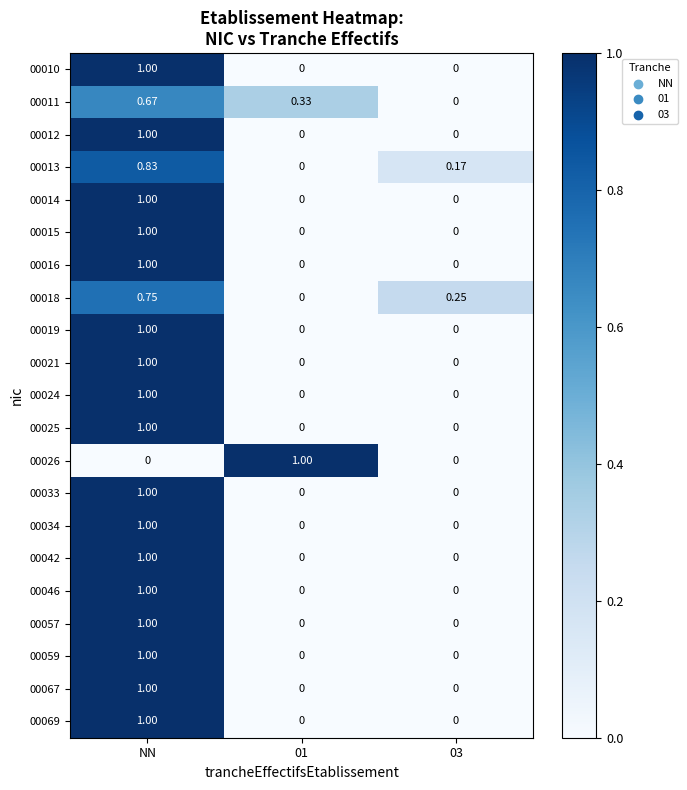

At which category is the sum across all series the highest?

NN